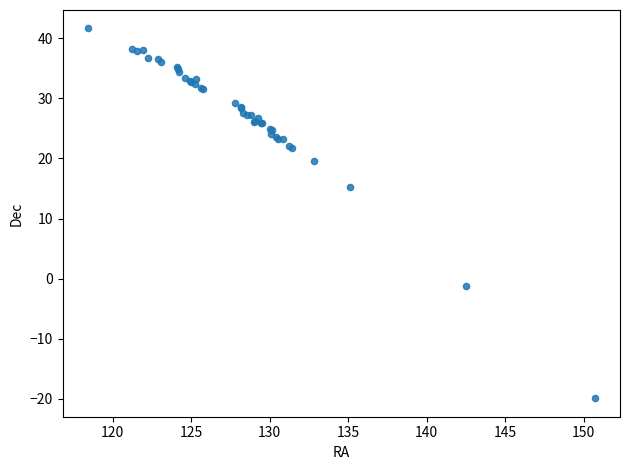

What Y value in the scatter plot is closest to 10?

15.2